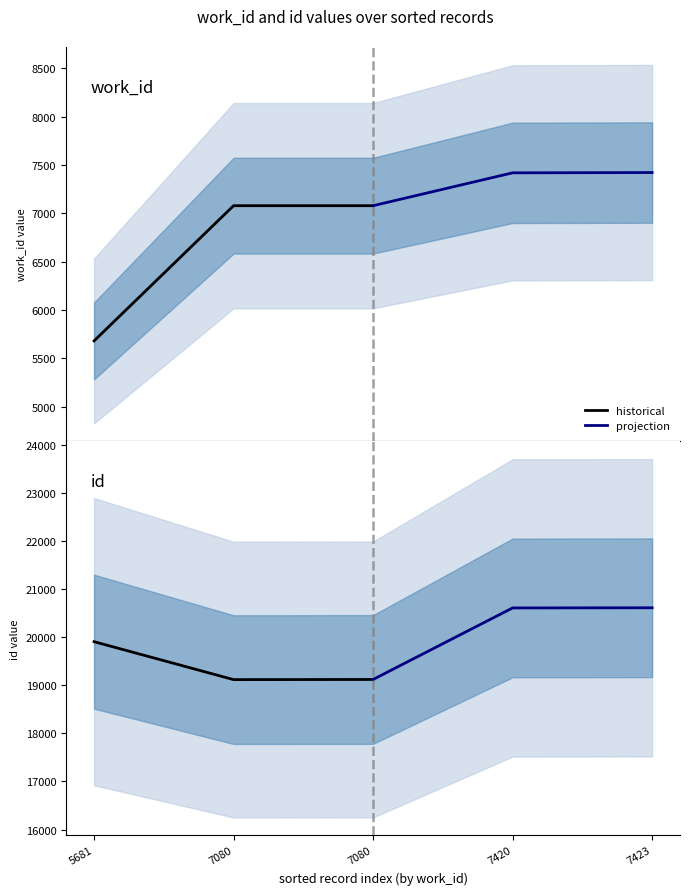

True or false: historical has a value of 19908 at 5681.

True